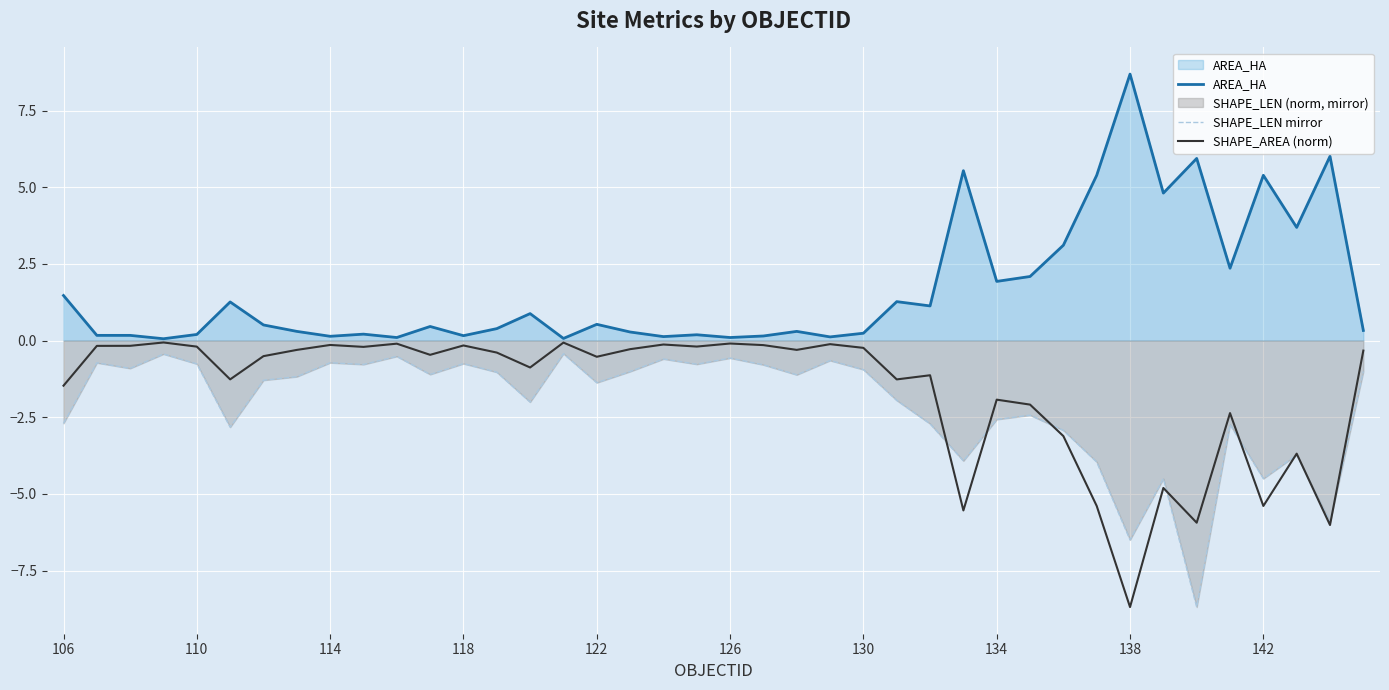

What is the minimum value shown in the chart?

-8.7